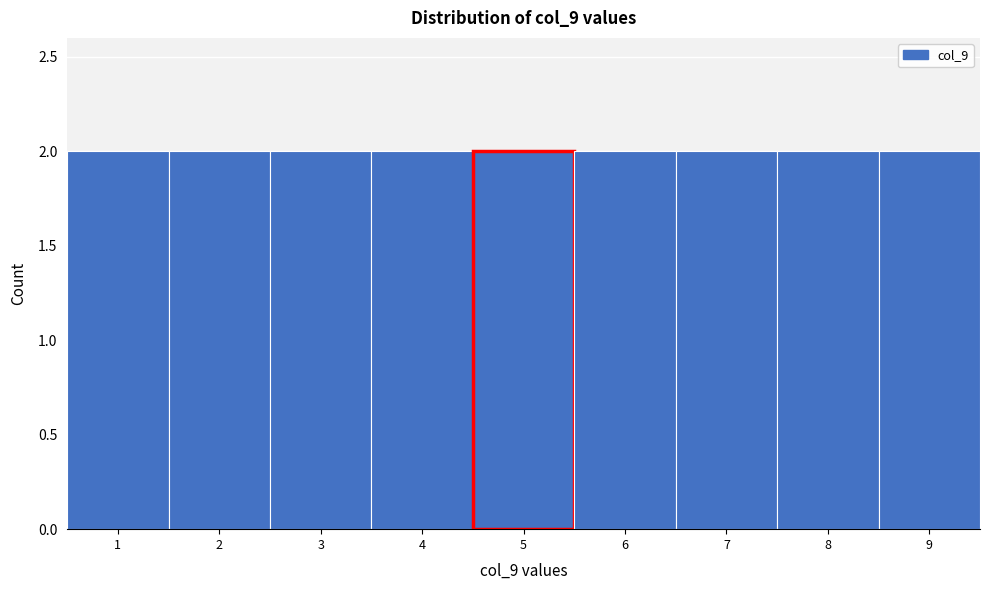

Reading left to right, list every bar in this chart as the range it spans on the x-axis followed by its height. The values are not printed on the chart, so give them approximately, as read against the axis.

0.5 to 1.5: 2
1.5 to 2.5: 2
2.5 to 3.5: 2
3.5 to 4.5: 2
4.5 to 5.5: 2
5.5 to 6.5: 2
6.5 to 7.5: 2
7.5 to 8.5: 2
8.5 to 9.5: 2